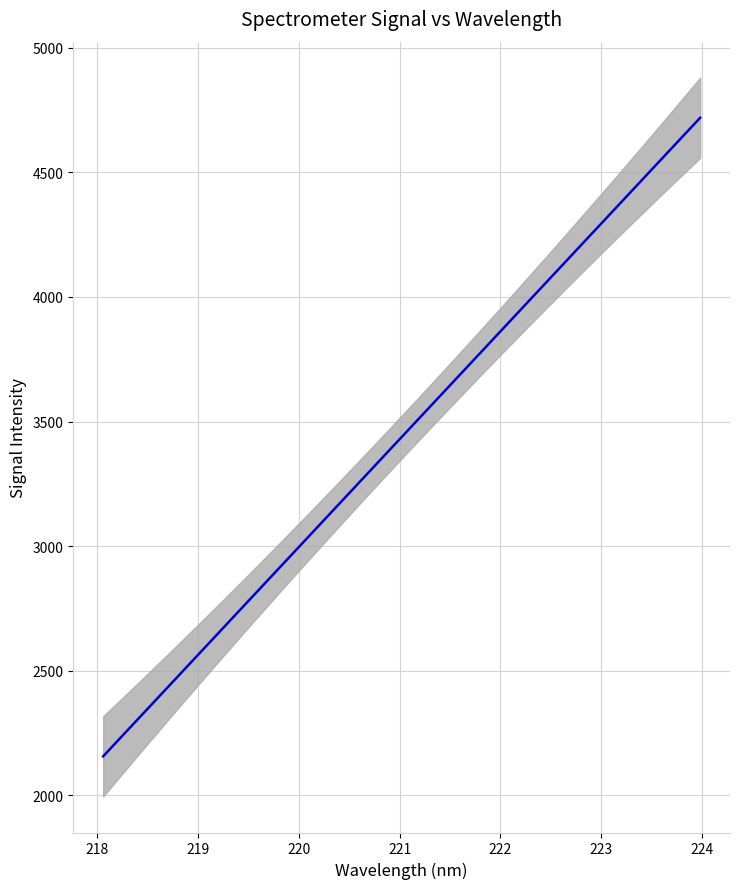

The value at 15 is 1225.0. True or false?

False